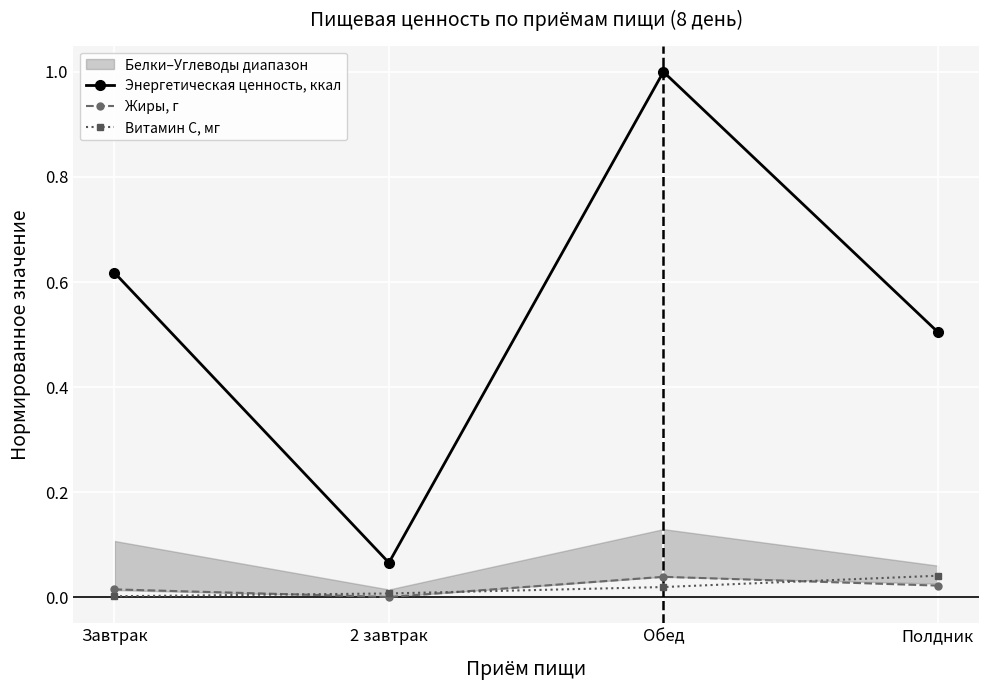

Is the value of Энергетическая ценность, ккал at Обед greater than the value of Витамин С, мг at 2 завтрак?

Yes